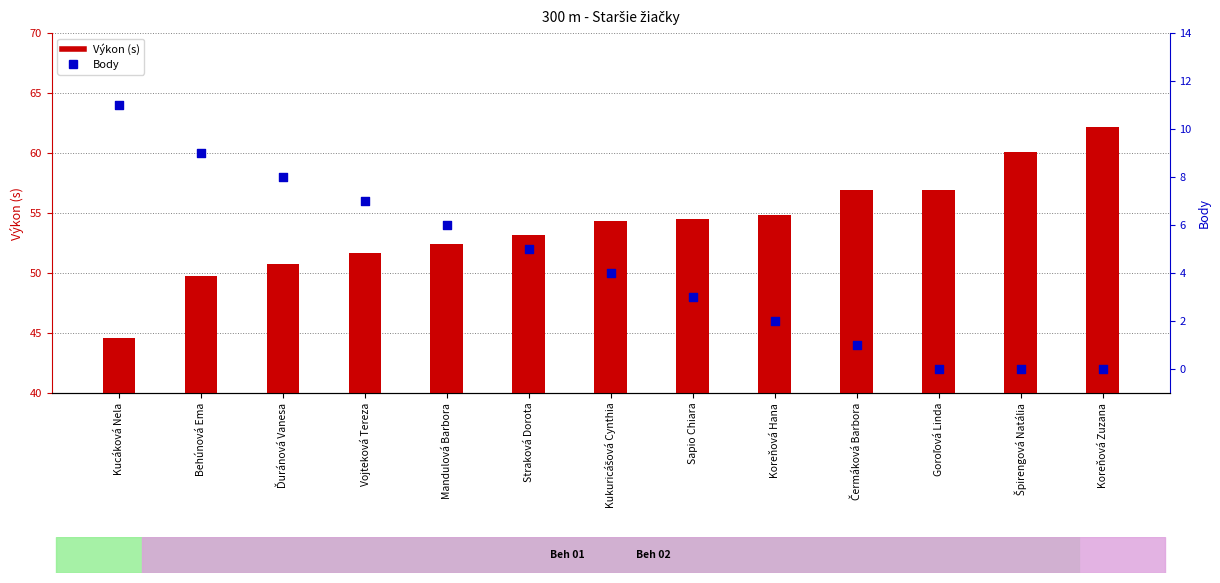

Which series has the largest total across all categories?

Výkon (s)